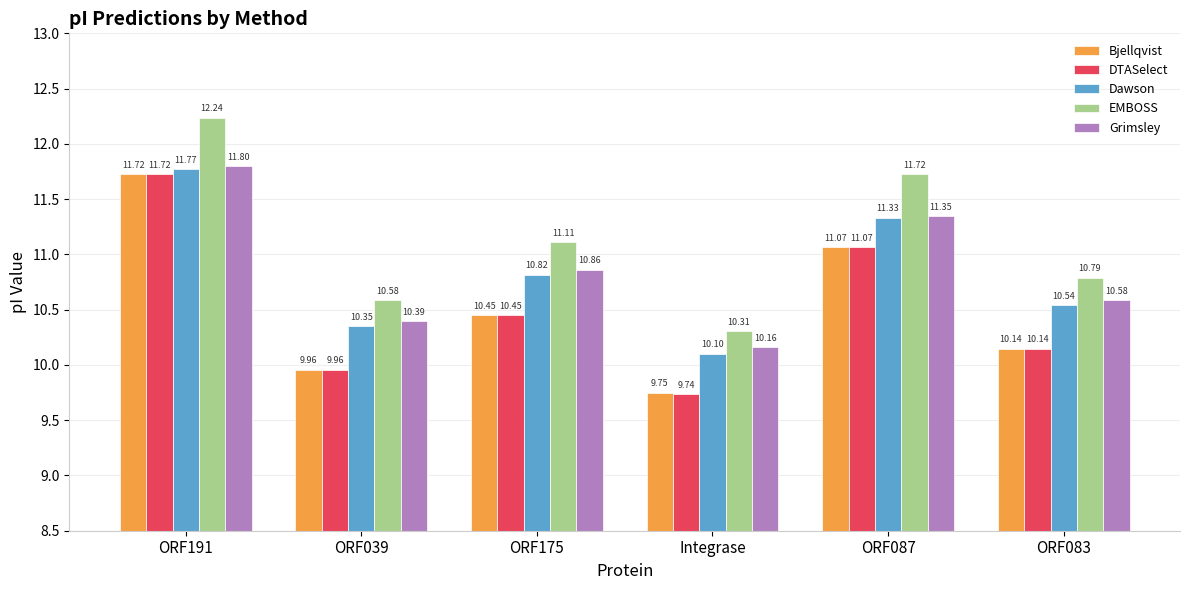

At which category does the chart reach its minimum across all series?

Integrase